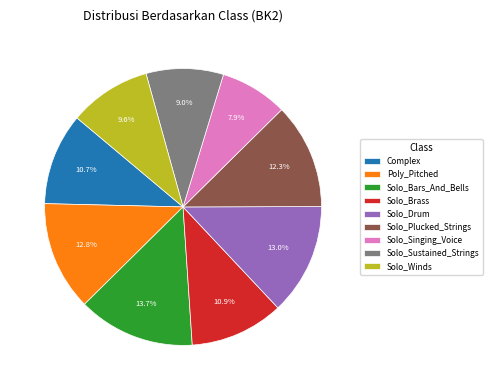

Is there any slice that represents more than half of the pie?

No